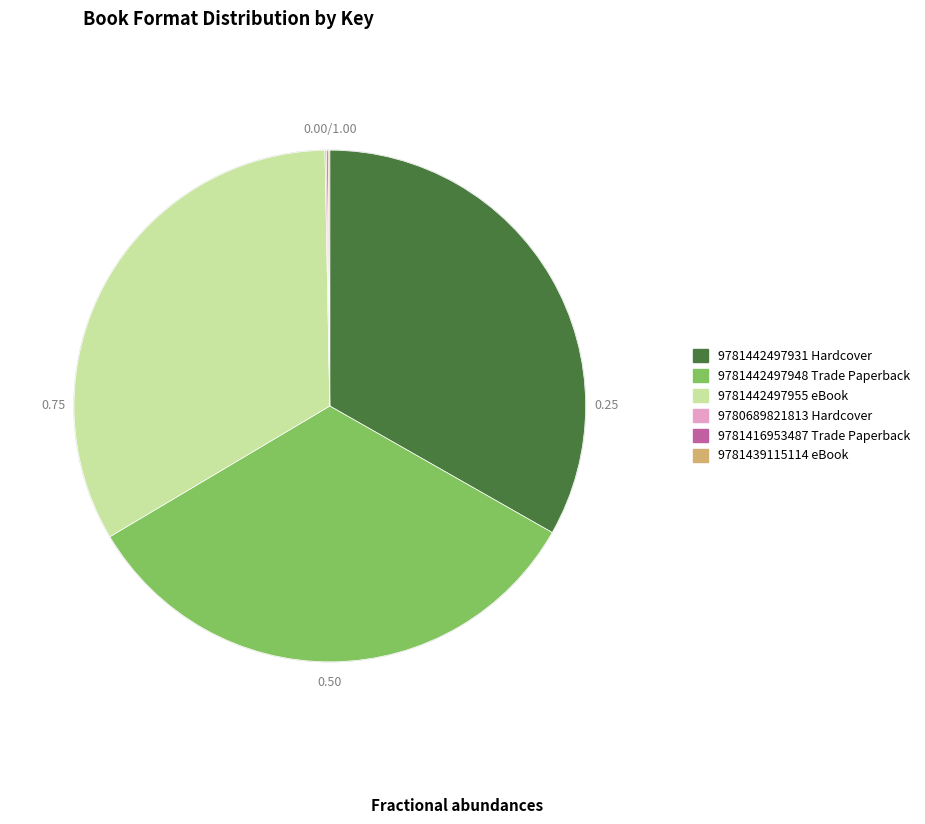

Approximately how many times larger is the value at 9781442497955 eBook compared to 9781442497931 Hardcover?

1.0